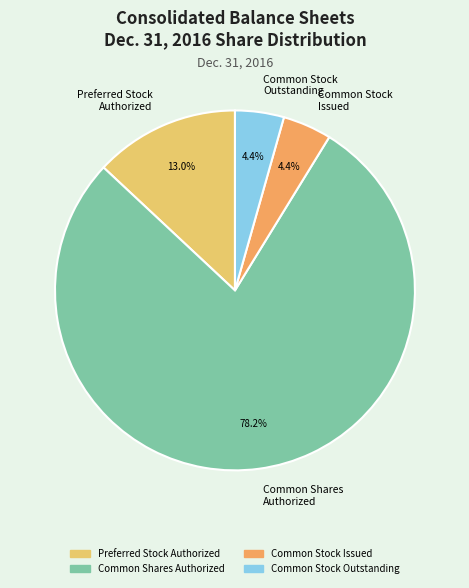

To the nearest percent, what percentage of the pie is Common Shares Authorized?

78%